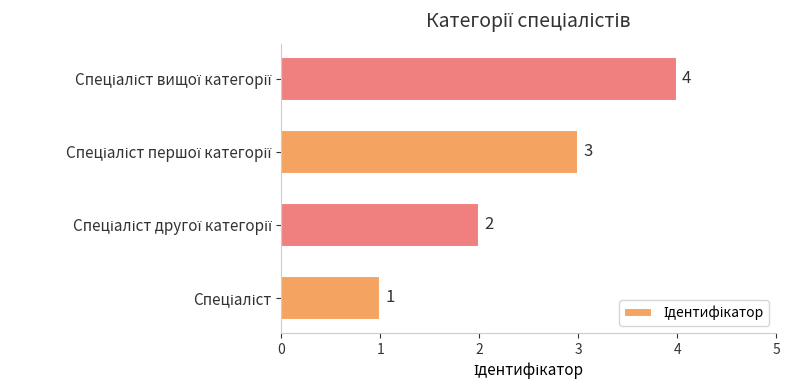

What is the maximum value shown in the chart?

4